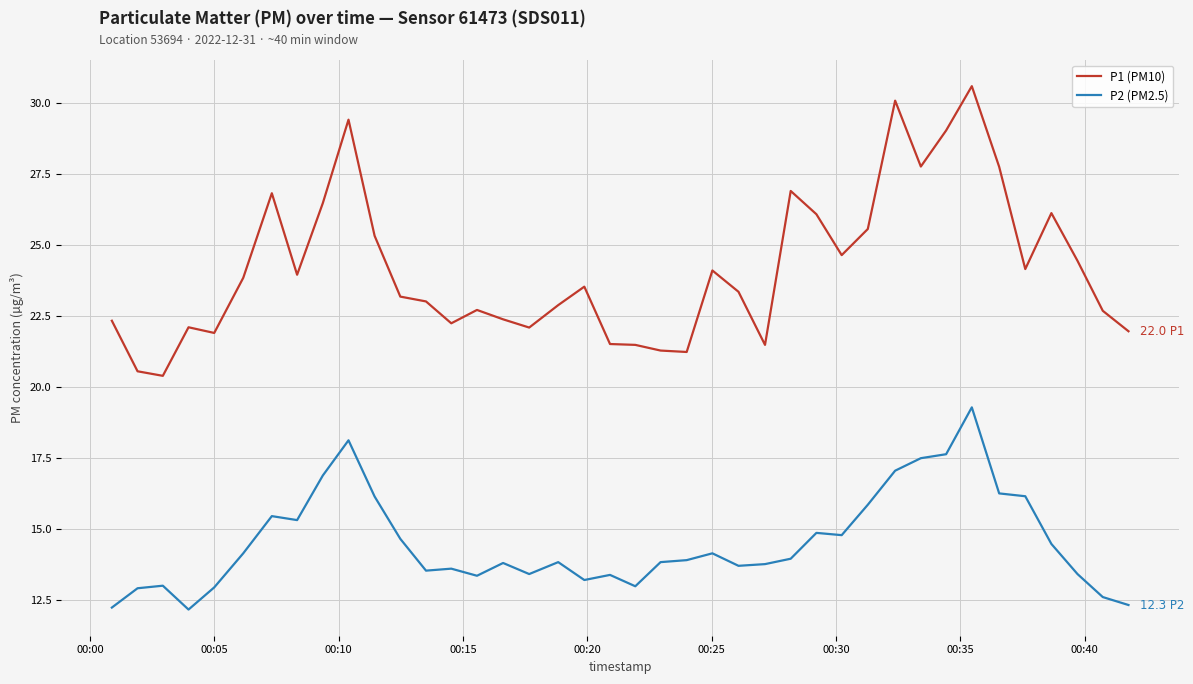

Which series has the largest total across all categories?

P1 (PM10)